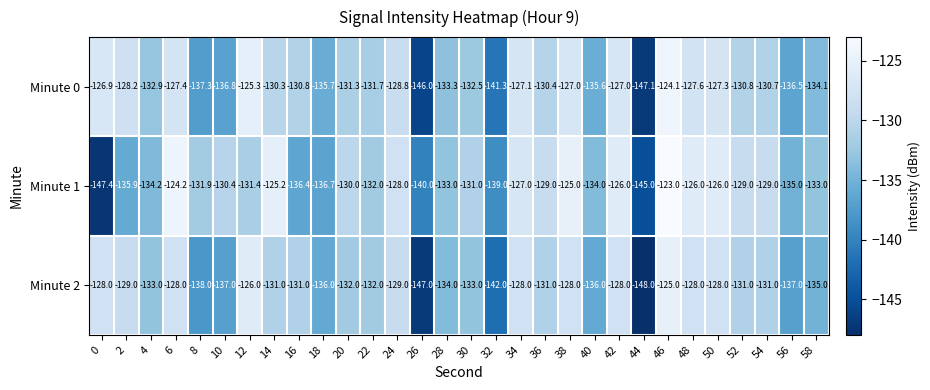

What is the difference between the second highest and minimum values in the Minute 0 series?

21.8